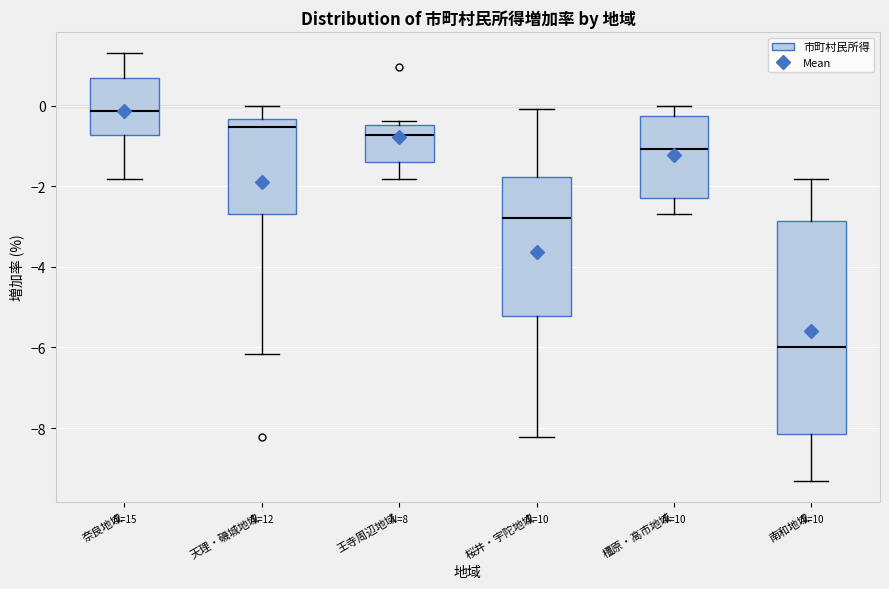

Where does the median line of the box for 奈良地域 sit on the y-axis? The values are not printed on the chart, so give them approximately, as read against the axis.

-0.2